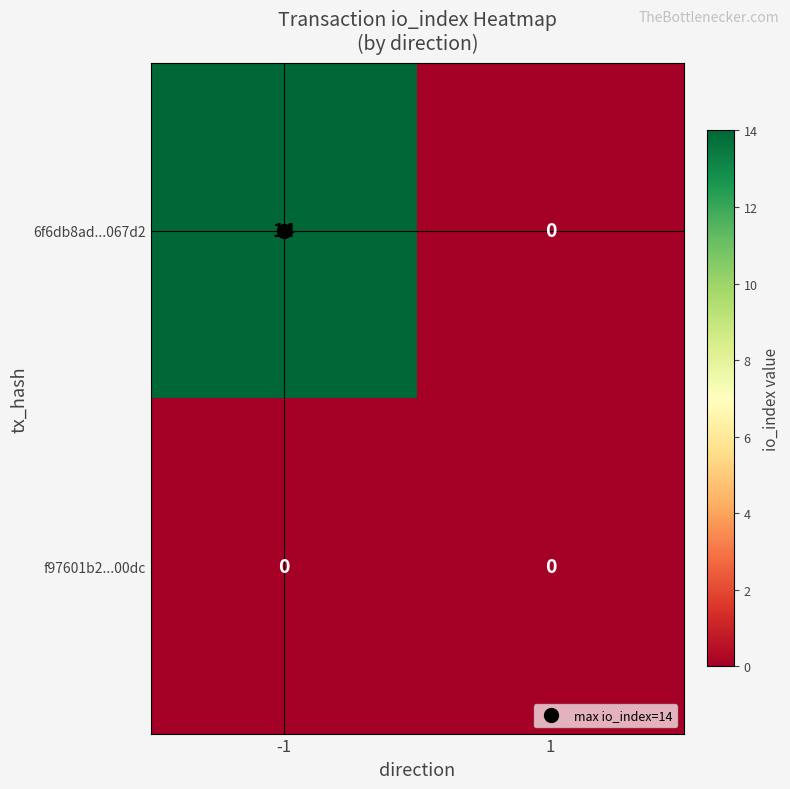

Which series changed the most between -1 and 1?

6f6db8ad...067d2